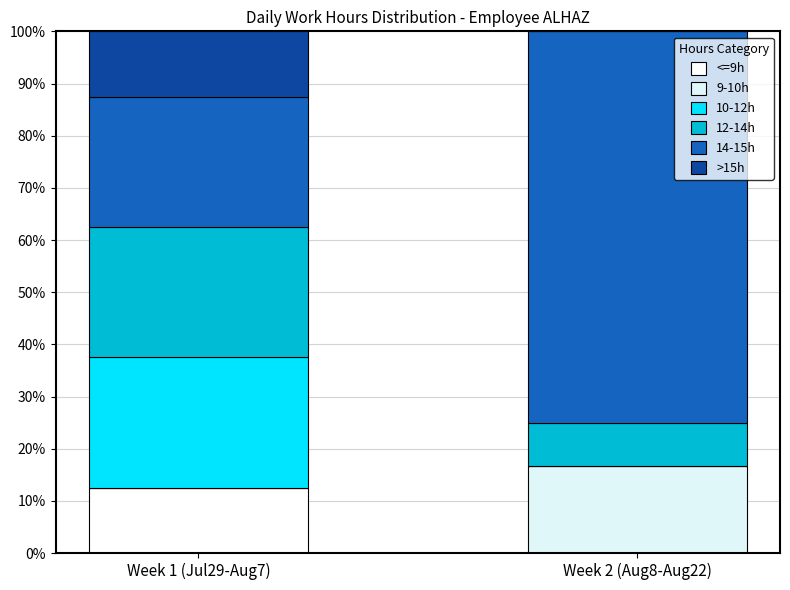

How many data points does each series have?

2